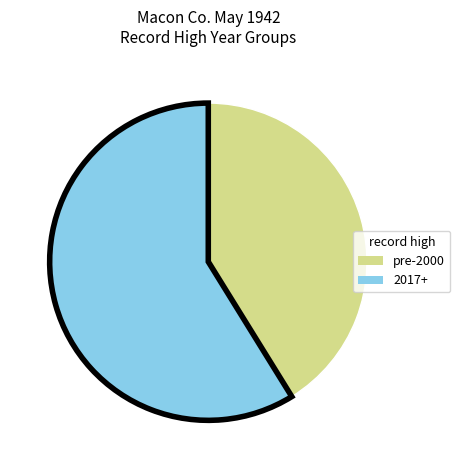

Is there any slice that represents more than half of the pie?

Yes